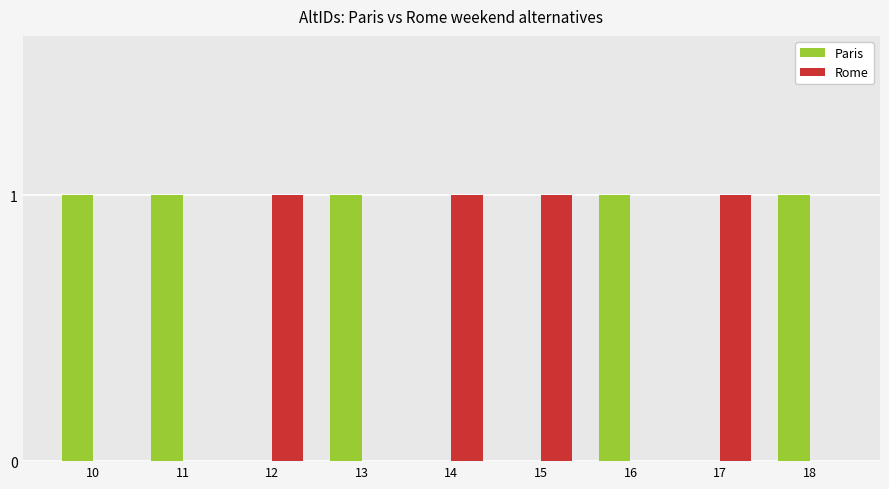

Reading right to left, extract all data points from this chart.

Paris: 18=1	17=0	16=1	15=0	14=0	13=1	12=0	11=1	10=1
Rome: 18=0	17=1	16=0	15=1	14=1	13=0	12=1	11=0	10=0